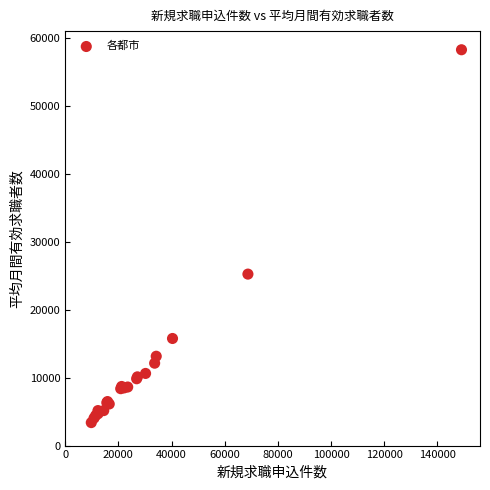

What Y value in the scatter plot is closest to 30845?

25259